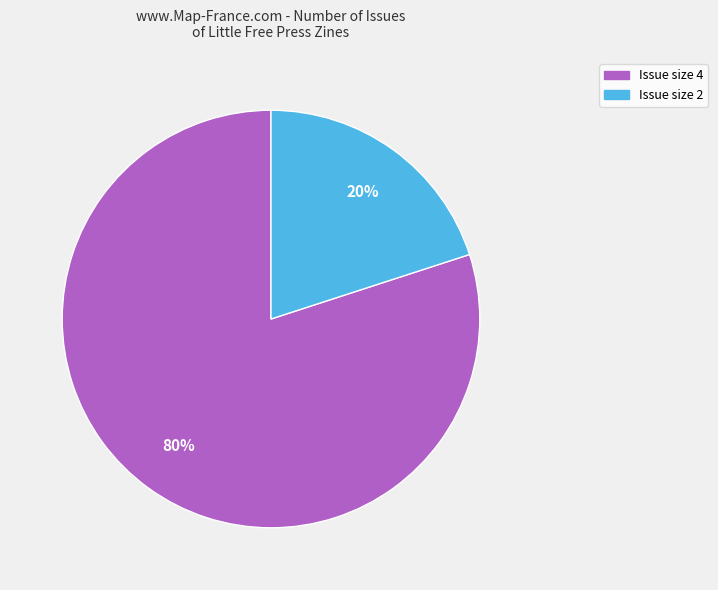

Is there a majority slice in this chart?

Yes